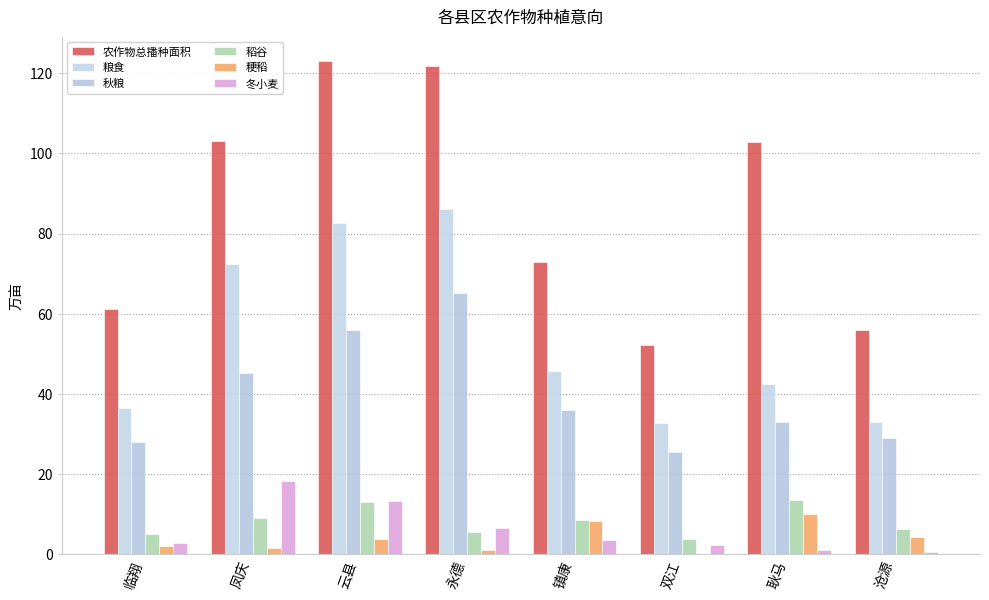

How many groups of bars are there?

8